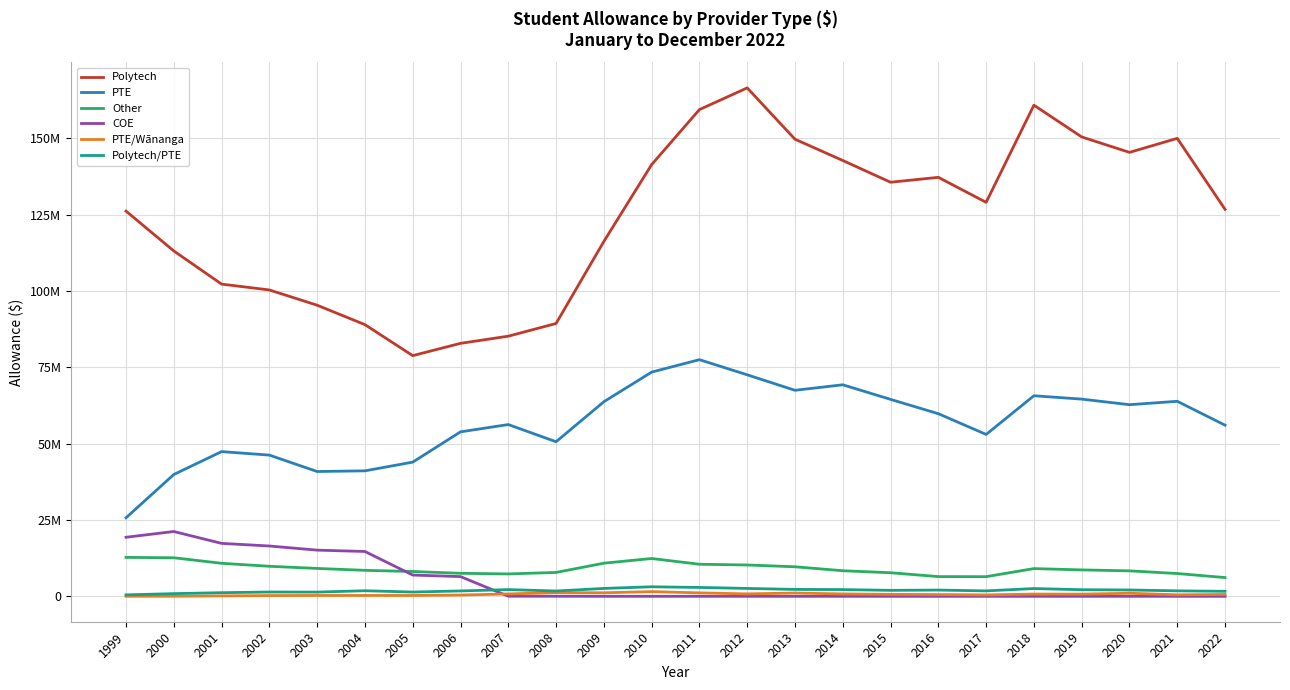

Reading left to right, what are all the values shown in this chart?

Polytech: 126149482	113089893	102236722	100319309	95325579	88961199	78812506	82836720	85183391	89340743	116203106	141366390	159383759	166489357	149679921	142713708	135590789	137197827	129015327	160828325	150430826	145373585	149960085	126719740
PTE: 25709778	39889443	47384841	46237873	40864650	41086999	43938991	53855033	56243785	50612363	63714326	73414177	77487399	72534967	67458667	69262684	64488848	59798552	53008823	65675681	64572677	62746767	63859404	56037378
Other: 12745044	12622178	10810827	9833351	9128612	8507724	8120764	7533982	7331205	7813164	10845675	12376550	10496400	10256131	9670112	8376655	7715924	6454446	6432679	9074608	8649310	8333375	7462018	6135461
COE: 19335419	21221465	17335423	16473314	15119188	14678843	6960765	6452947	30335	21544	0	0	0	0	436	0	0	0	0	0	0	0	0	0
PTE/Wānanga: 8345	20410	138826	241639	277357	279431	276863	409057	776913	1201896	1153779	1535486	1122390	793066	1078654	773531	649388	567625	455827	730990	706380	1002825	487350	595856
Polytech/PTE: 475206	875322	1188025	1406891	1380847	1822910	1398748	1761149	2193951	1736869	2579682	3121043	2902441	2580701	2259389	2202247	1954264	2043279	1773892	2541552	2159438	2071925	1788770	1633269